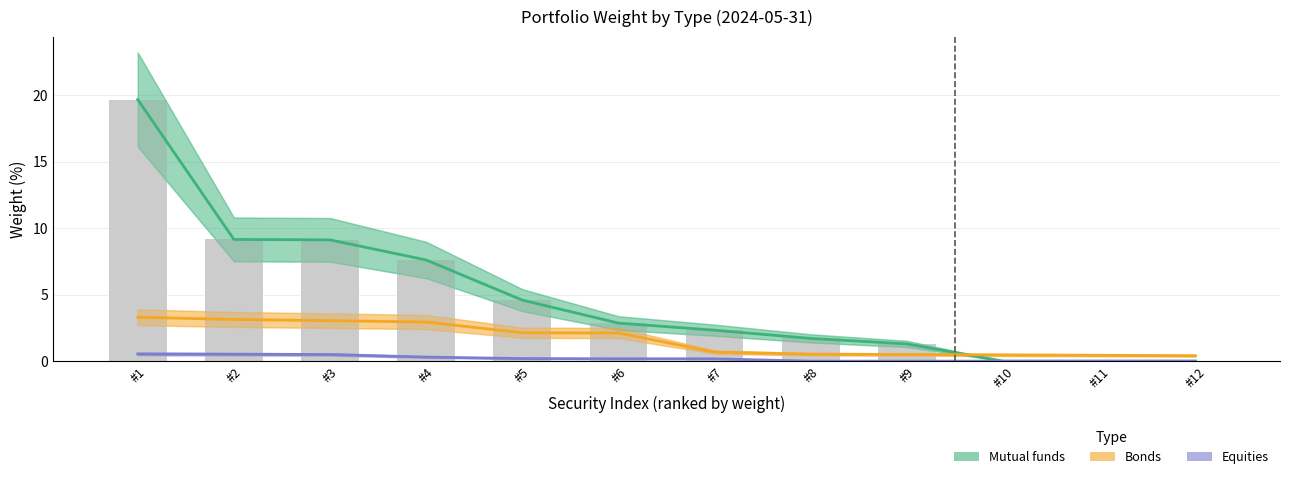

What is the total value across all series at #12?

0.4